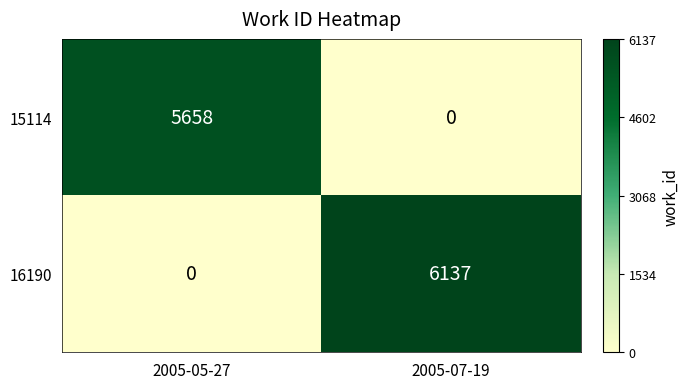

What is the total value across all series at 2005-05-27?

5658